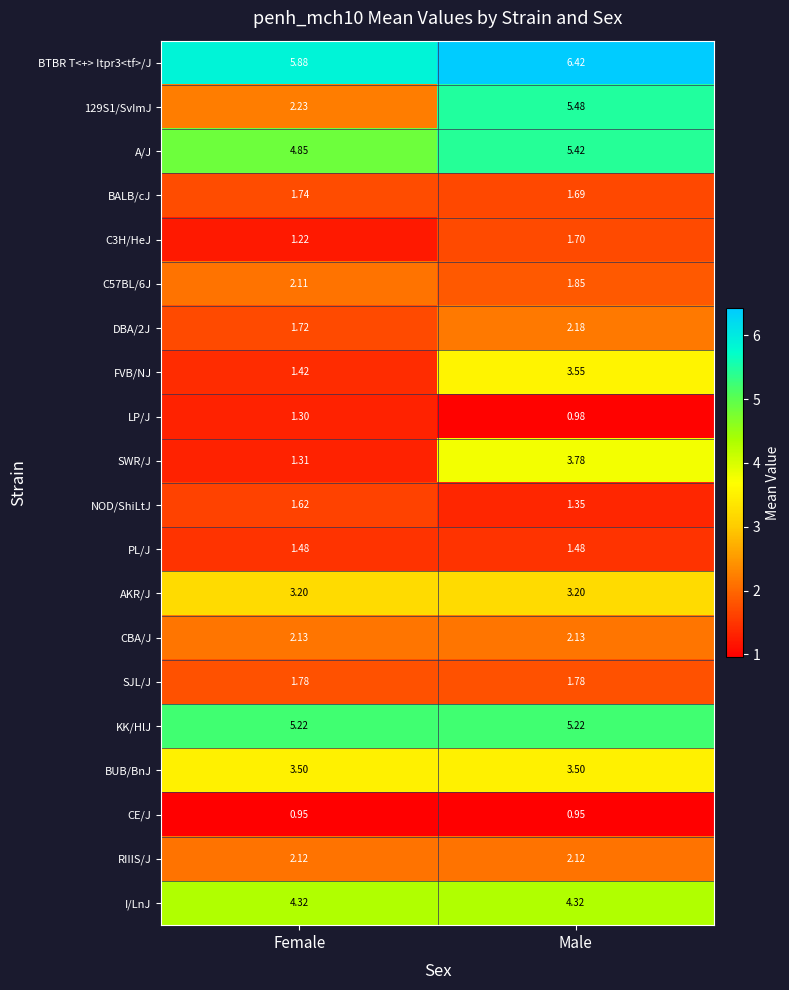

At which category is the sum across all series the highest?

Male